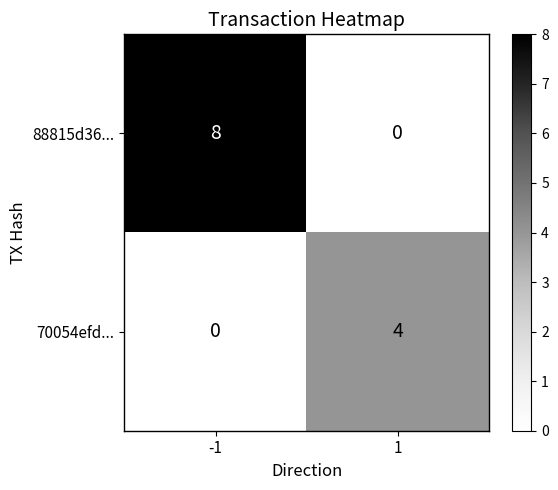

What is the maximum value shown in the chart?

8